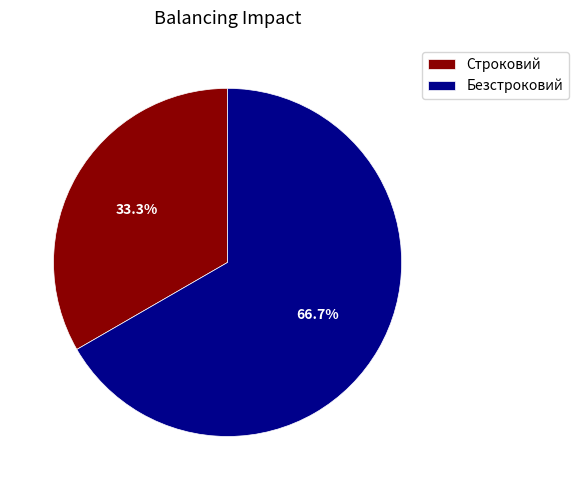

Approximately how many times larger is the value at Безстроковий compared to Строковий?

2.0